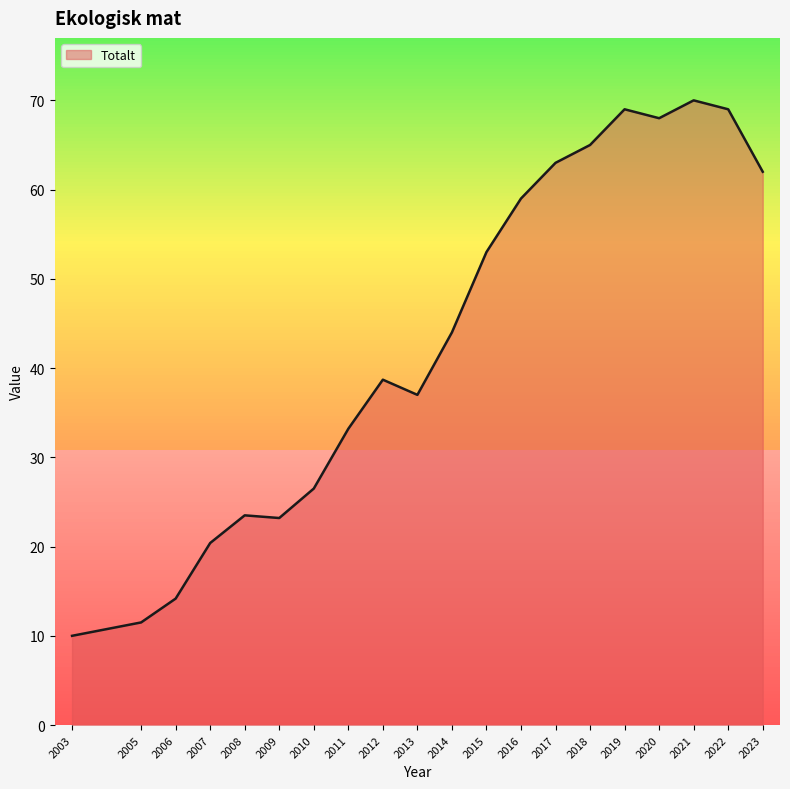

What is the approximate value at 2022?

69.0